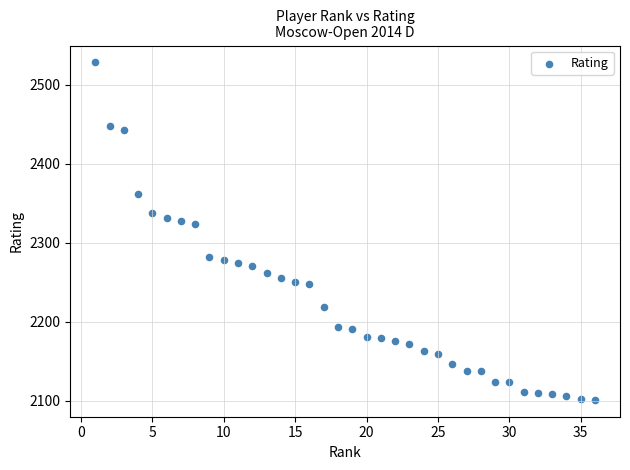

What is the range of X values (max minus min)?

35